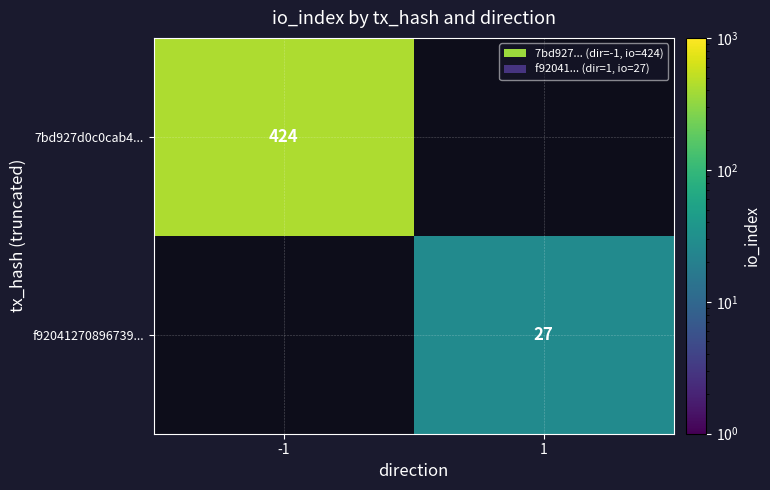

True or false: 7bd927d0c0cab4... has a value of 733 at -1.

False